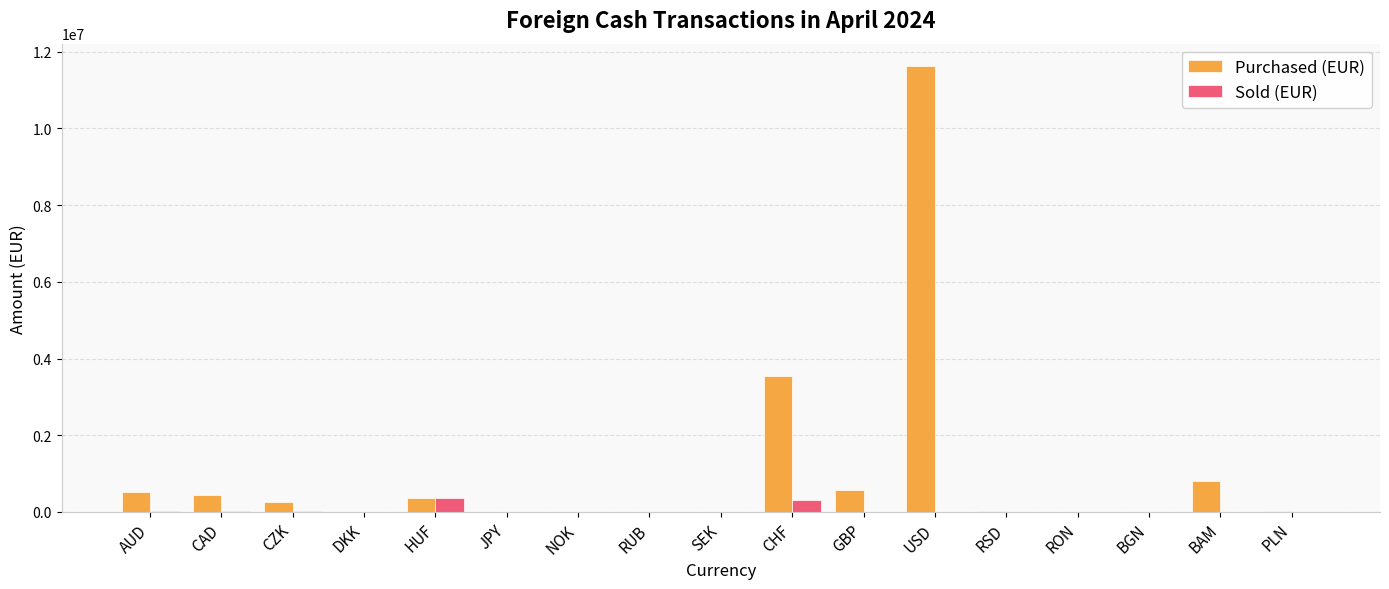

Which series has the largest total across all categories?

Purchased (EUR)